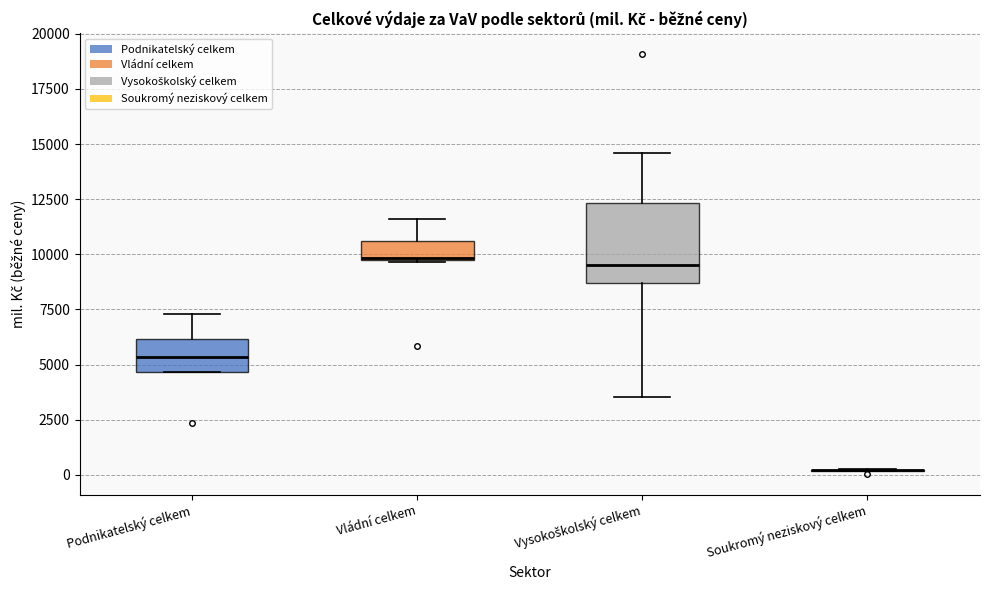

Reading left to right, transcribe this box plot: for each box, give where its median line is, the range the box spans, and where its two whiskers end, as read against the y-axis. The values are not printed on the chart, so give them approximately, as read against the axis.

Podnikatelský celkem: median 5500, box 4500 to 6000, whiskers 4500 to 7500
Vládní celkem: median 10000, box 9500 to 10500, whiskers 9500 to 11500
Vysokoškolský celkem: median 9500, box 8500 to 12500, whiskers 3500 to 14500
Soukromý neziskový celkem: box collapsed to a line at 0, whiskers 0 to 0